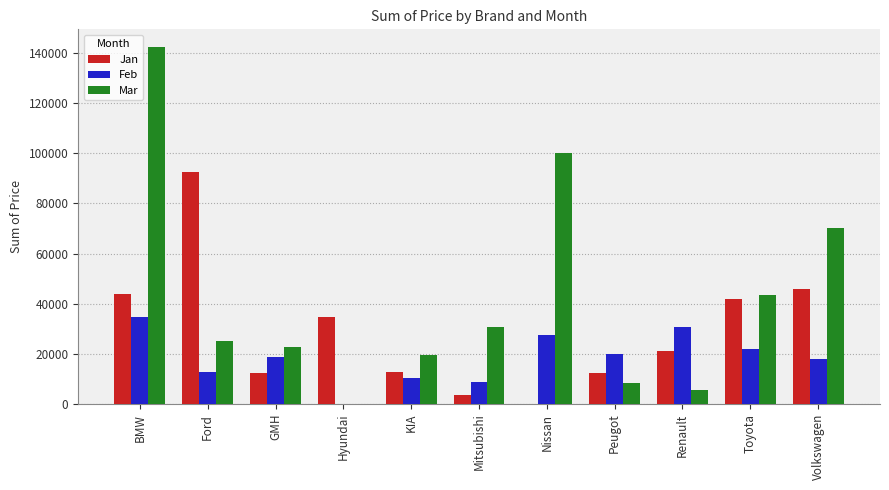

Between Toyota and Volkswagen, which series saw the biggest shift?

Mar